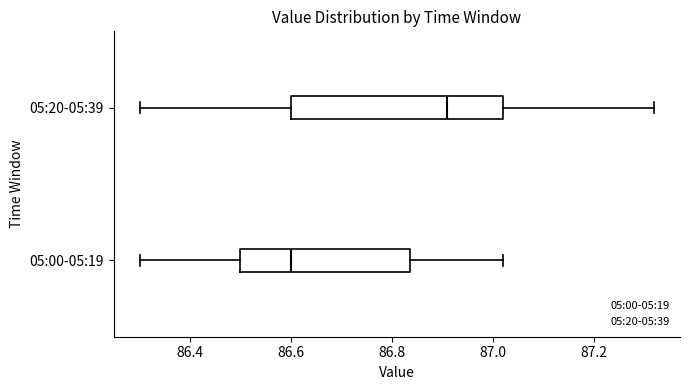

Where does the median line of the box for 05:20-05:39 sit on the x-axis? The values are not printed on the chart, so give them approximately, as read against the axis.

86.92